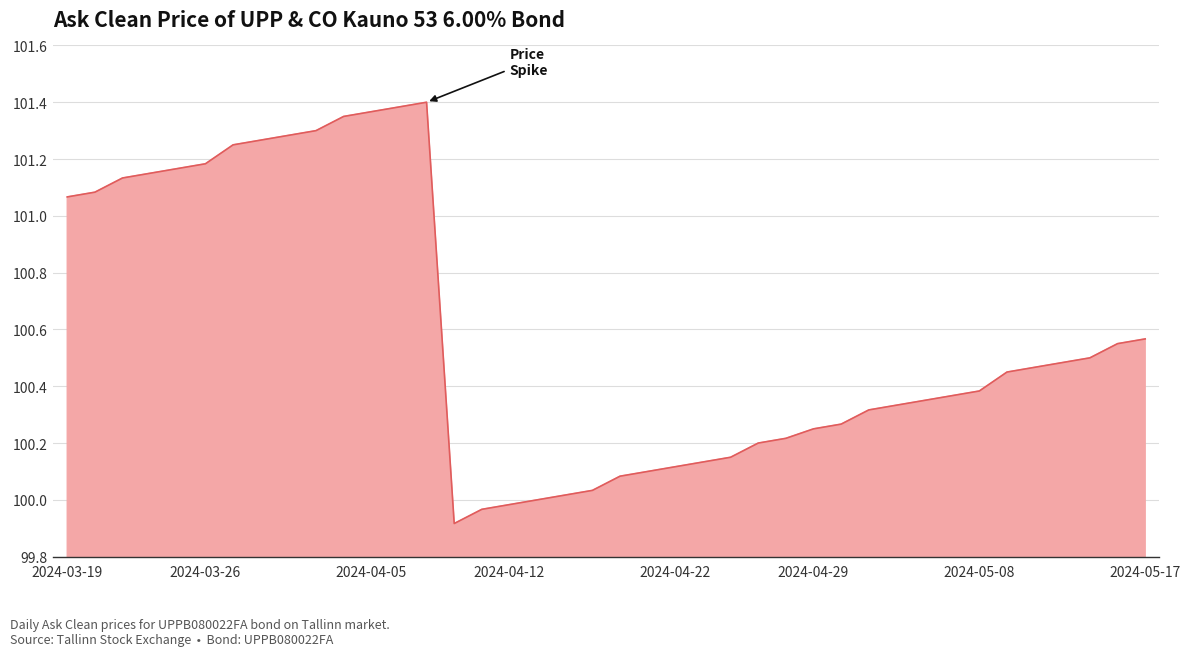

How many lines are shown in the chart?

1